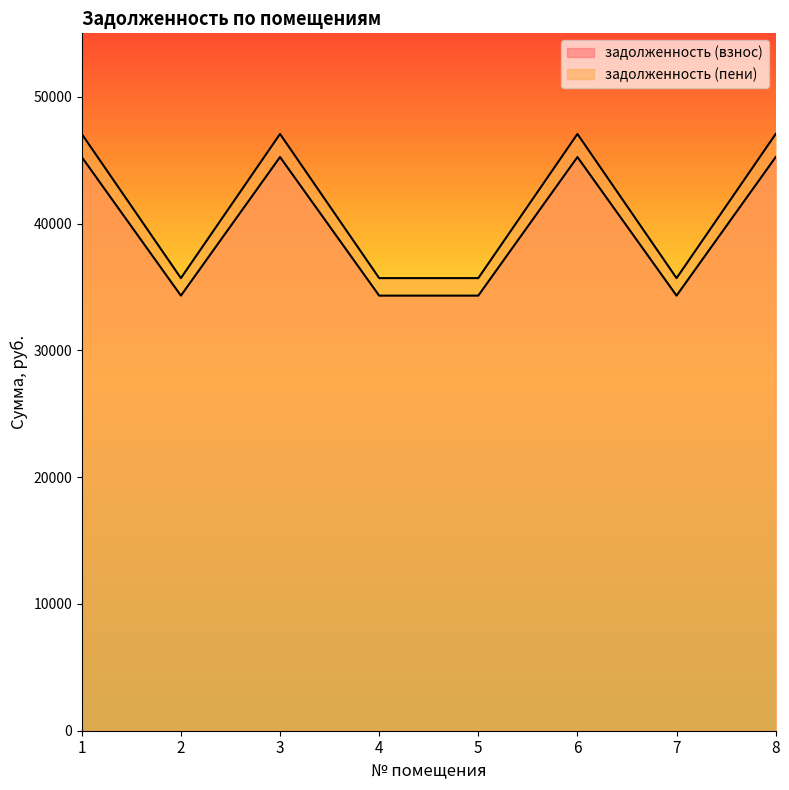

In задолженность (взнос), how many points are lower than both neighbors (excluding endpoints)?

2